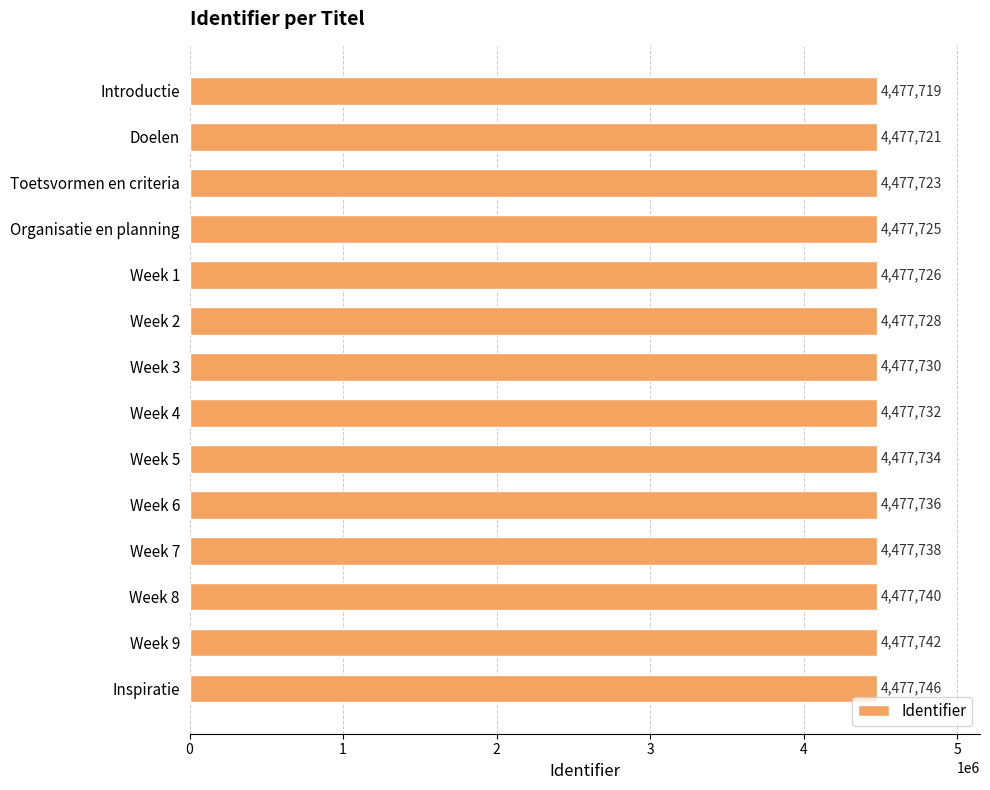

Rank the categories by value from highest to lowest.

Inspiratie, Week 9, Week 8, Week 7, Week 6, Week 5, Week 4, Week 3, Week 2, Week 1, Organisatie en planning, Toetsvormen en criteria, Doelen, Introductie